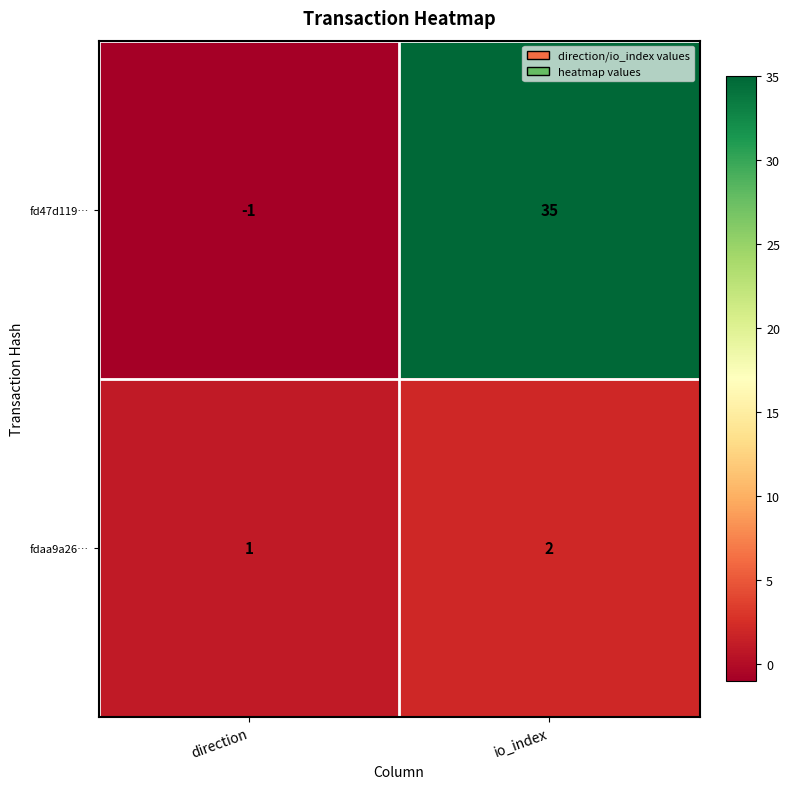

Between direction and io_index, which series saw the biggest shift?

fd47d119…